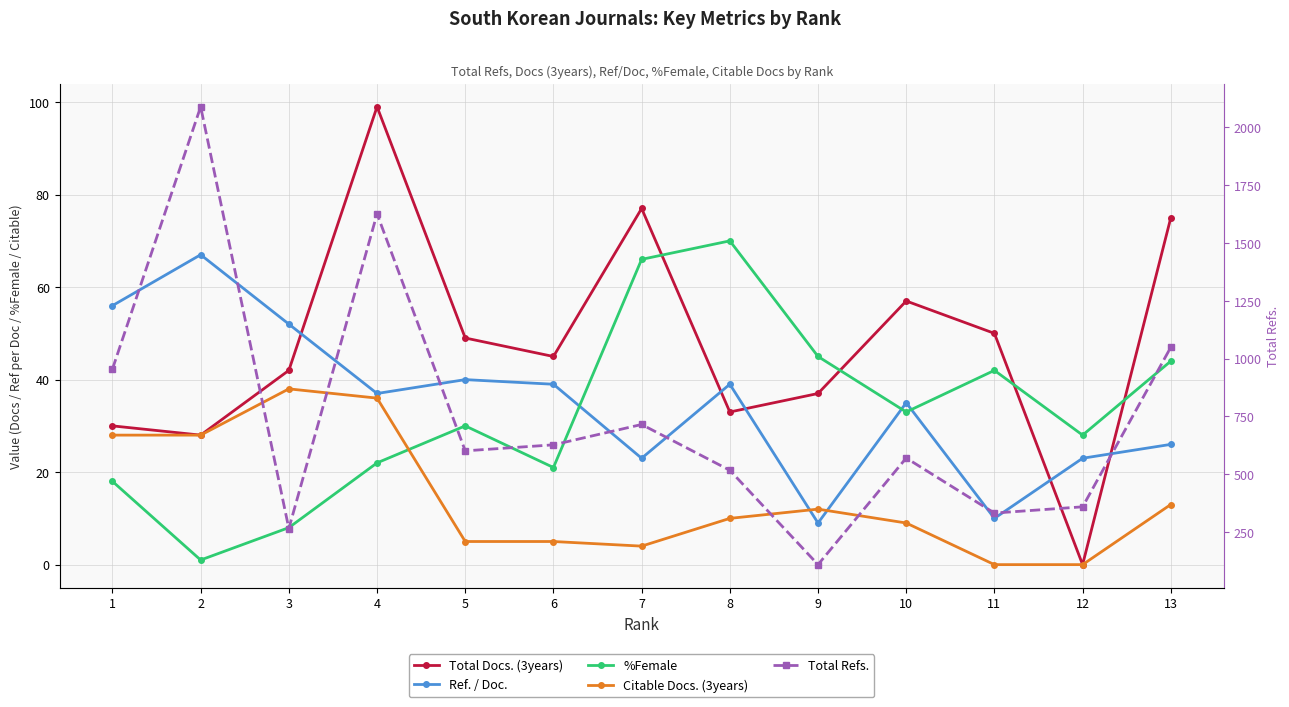

How many positive values does the Citable Docs. (3years) series have?

11